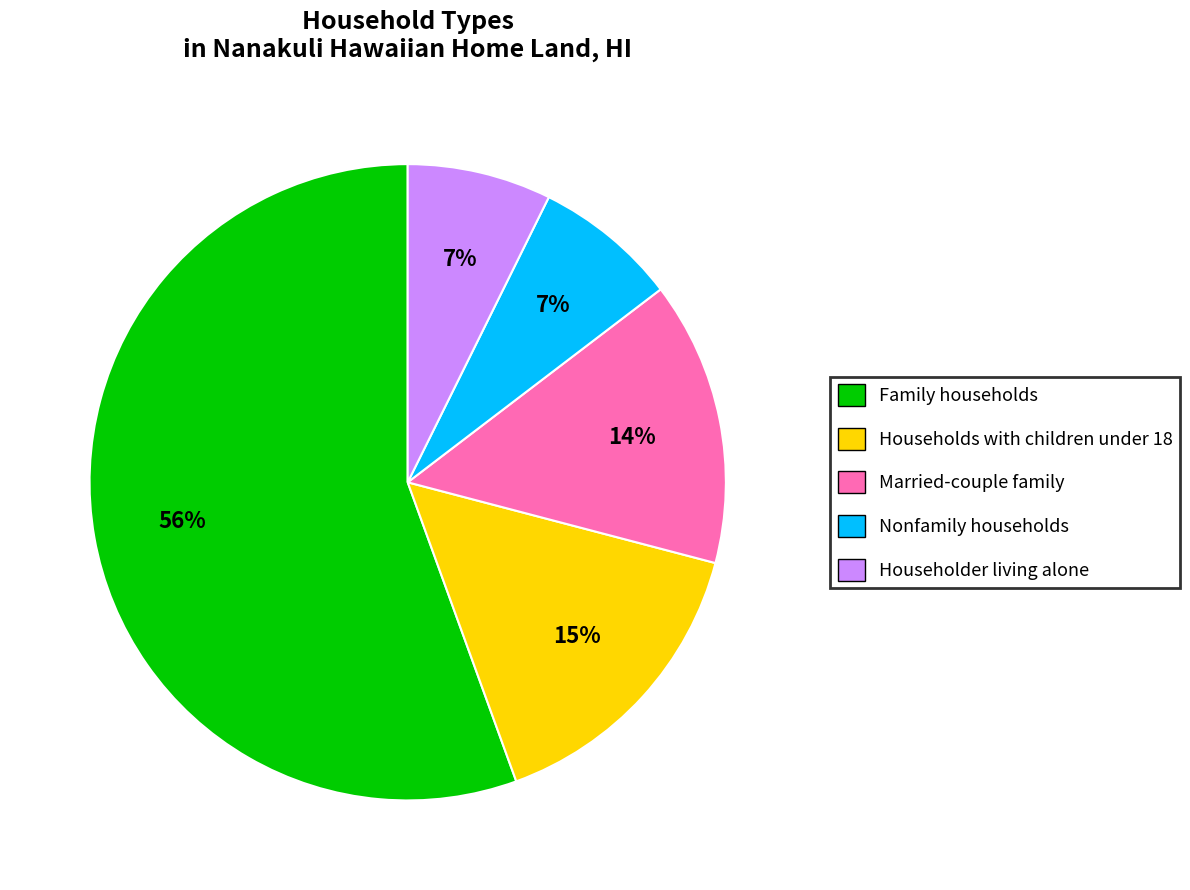

Which has a higher value, Nonfamily households or Households with children under 18?

Households with children under 18